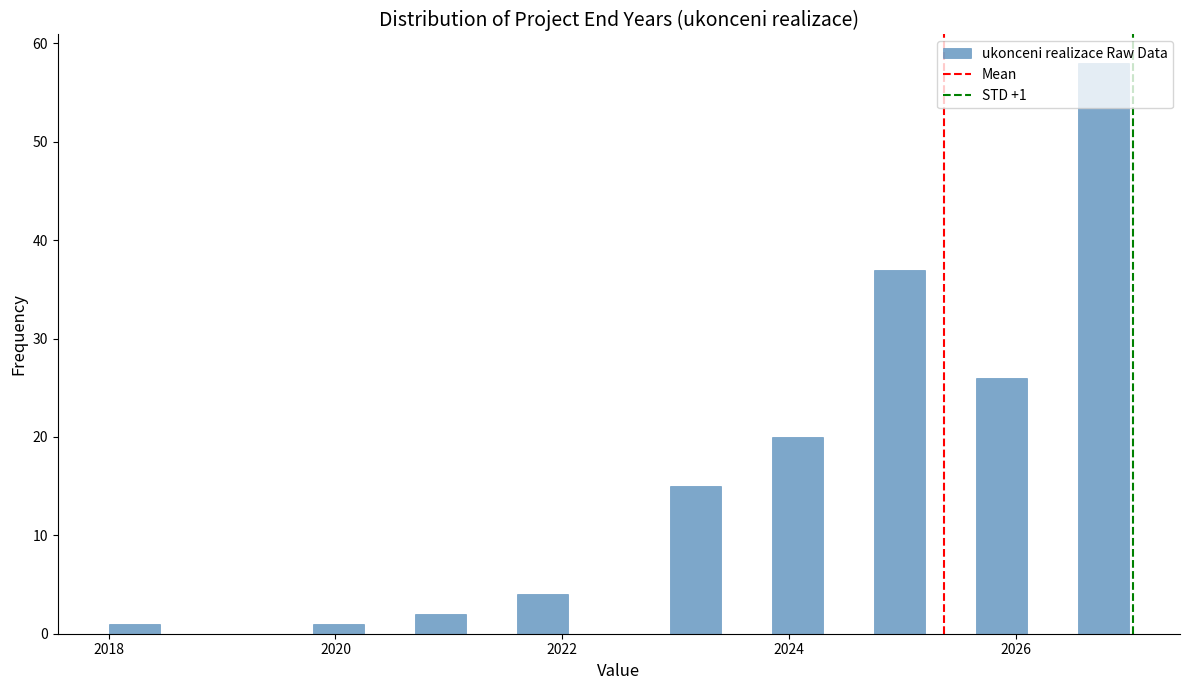

Read against the x-axis, roughly where is the centre of the tallest bar?

2026.8